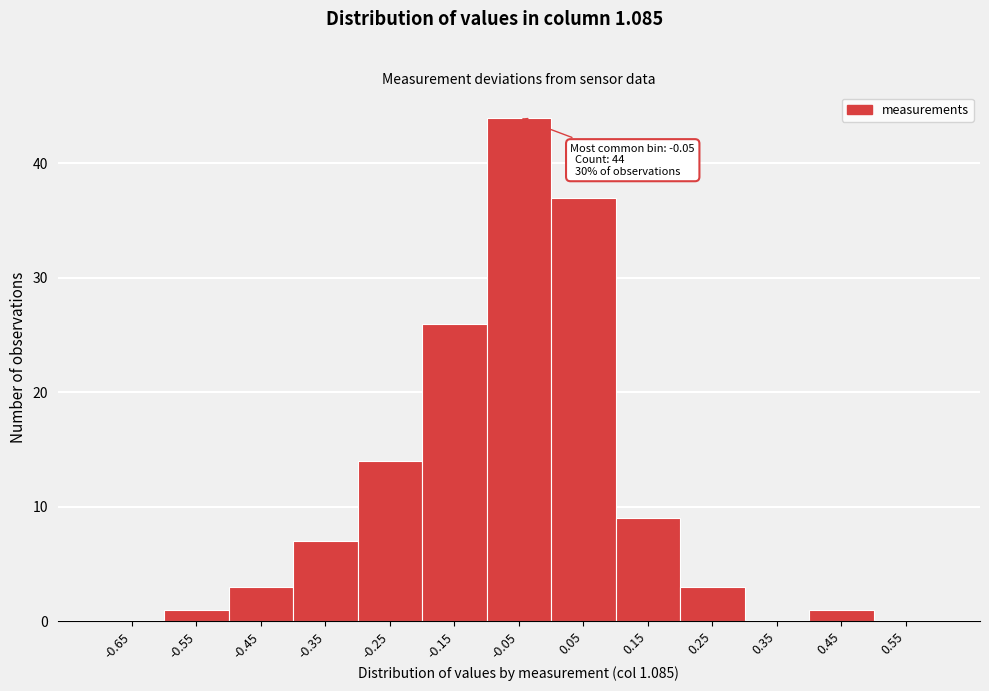

Over which range of the x-axis is the bar tallest?

-0.1 to 0.0